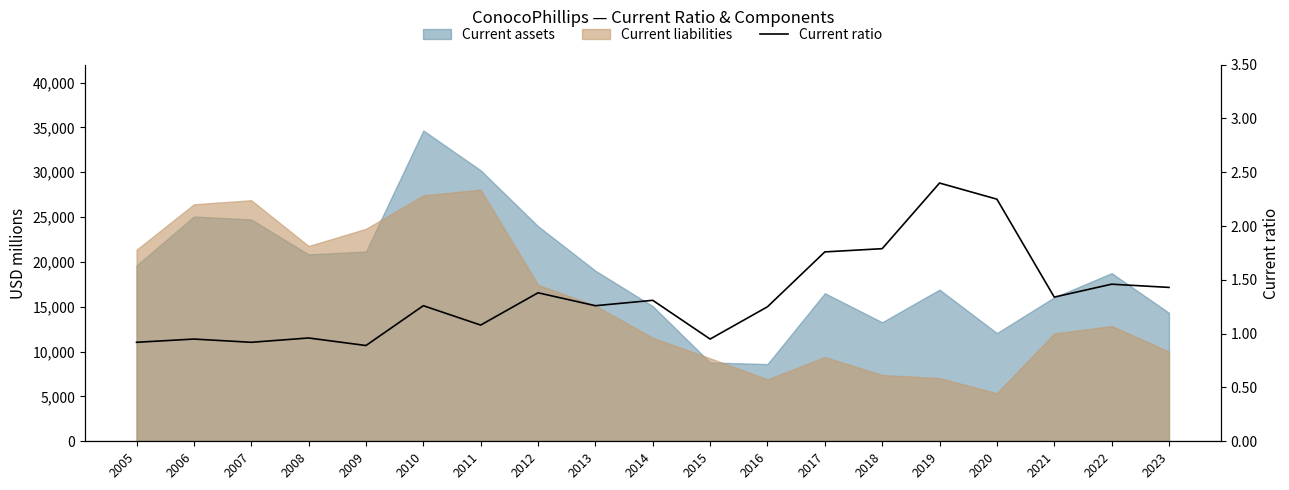

Which label corresponds to the smallest value in the chart?

2009